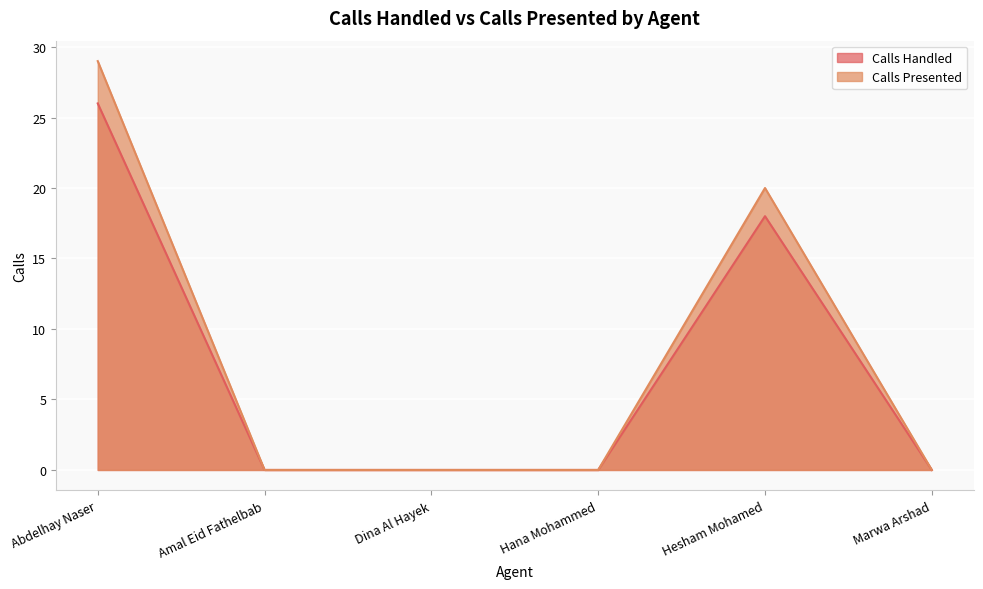

What are all the series names shown in the legend?

Calls Handled, Calls Presented